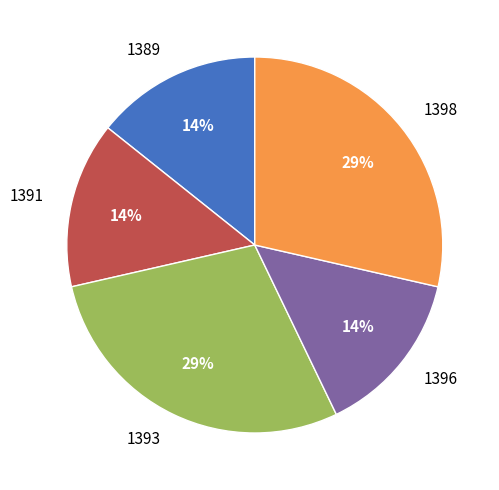

To the nearest percent, what is the combined percentage of 1396 and 1393?

43%